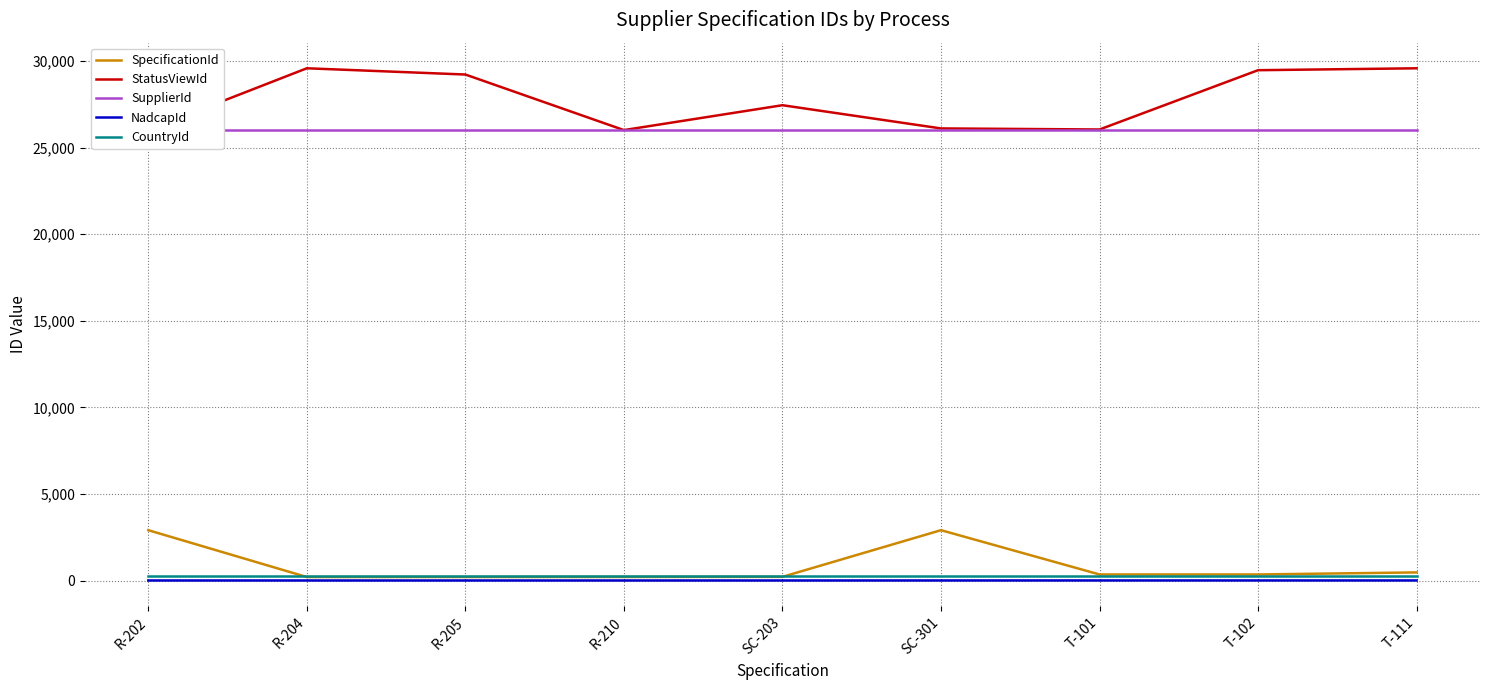

How many lines are shown in the chart?

5